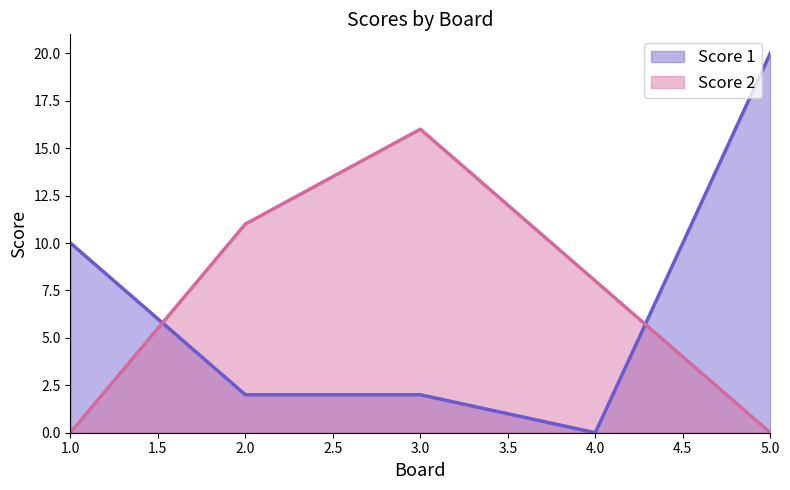

Reading right to left, transcribe all the data shown in this chart.

Score 1: 20	0	2	2	10
Score 2: 0	8	16	11	0